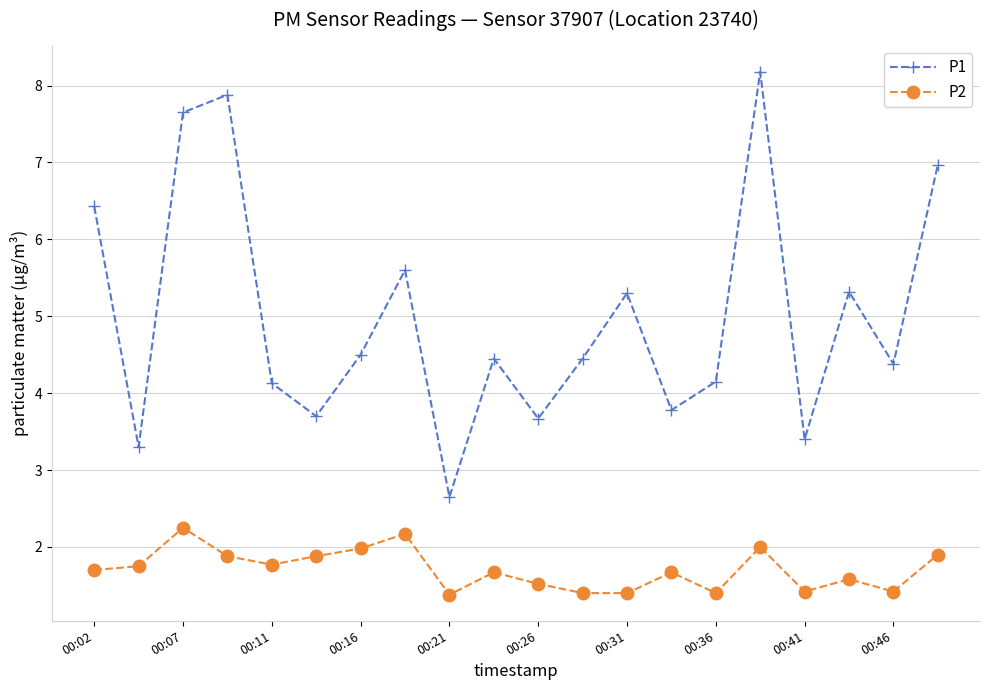

True or false: P1 and P2 cross at least once.

False